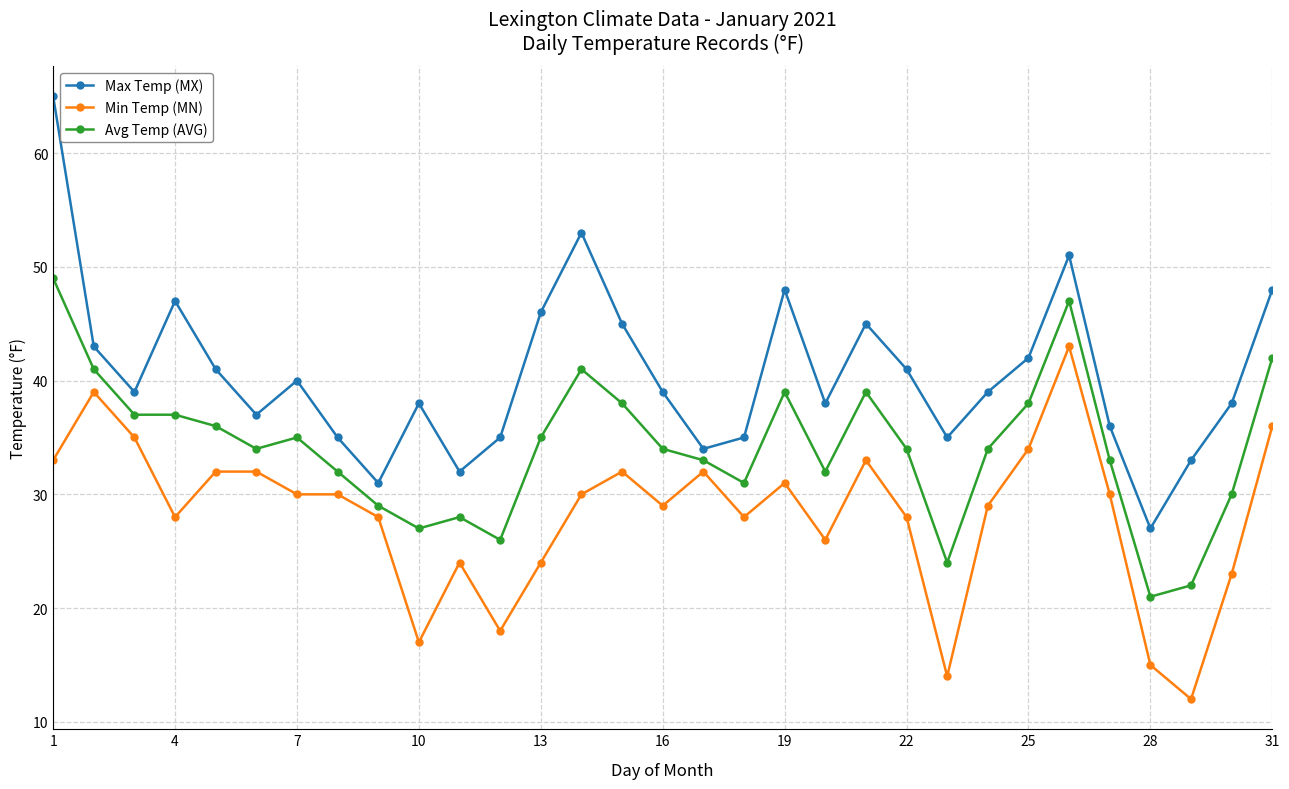

How many data points does each series have?

31